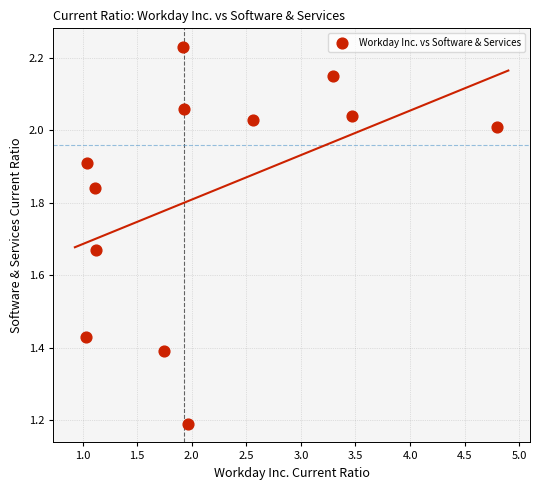

What Y value in the scatter plot is closest to 1?

1.2